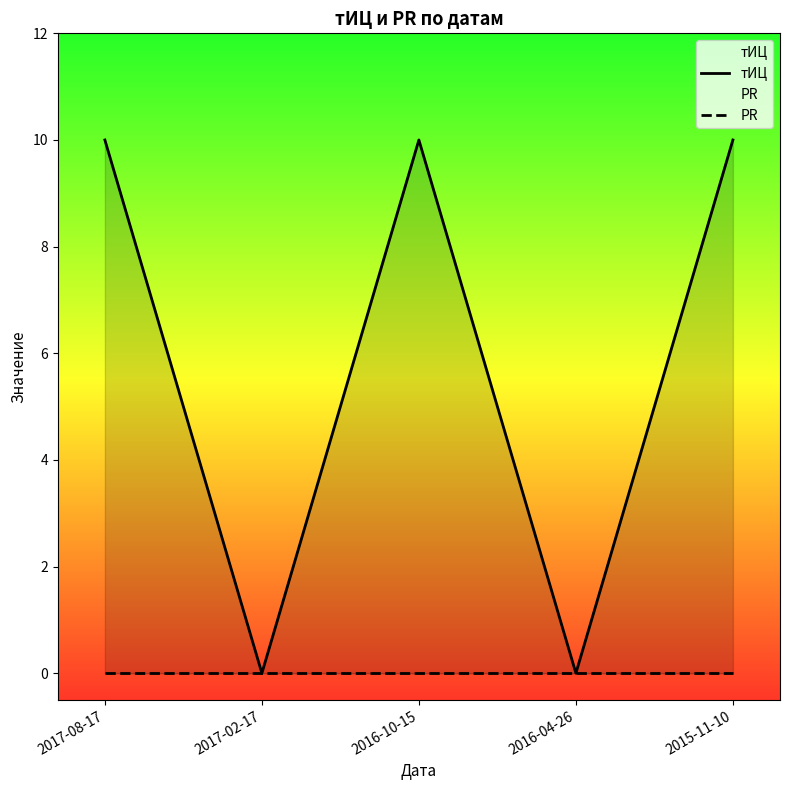

What is the average value of the тИЦ series?

6